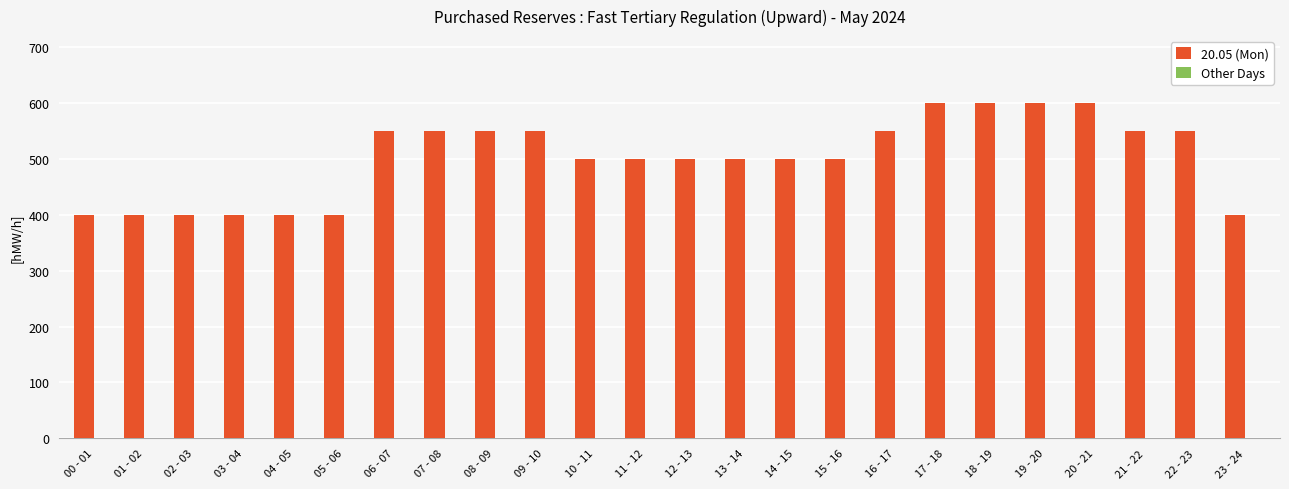

Approximately how many times larger is the value at 18 - 19 compared to 14 - 15?

1.2